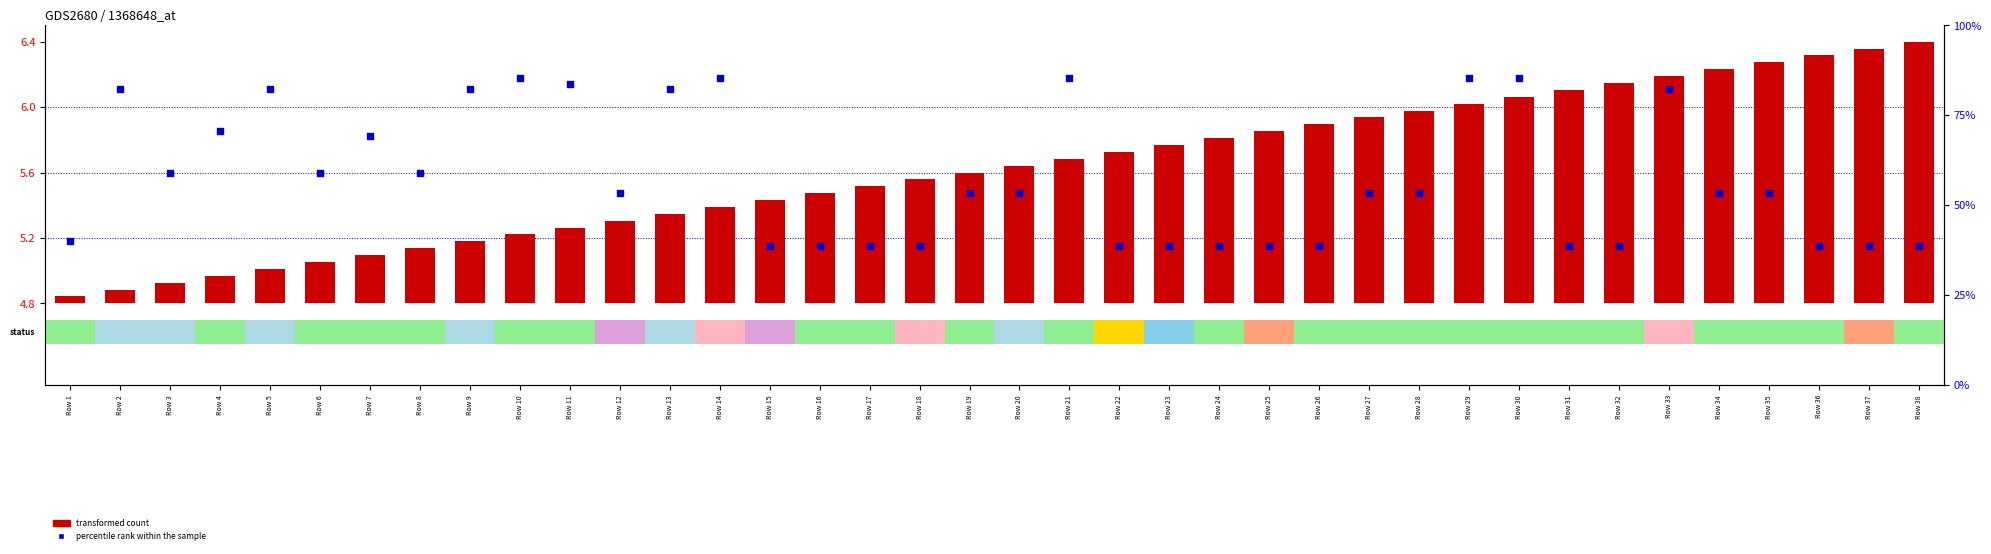

At which category is the sum across all series the highest?

Row 33